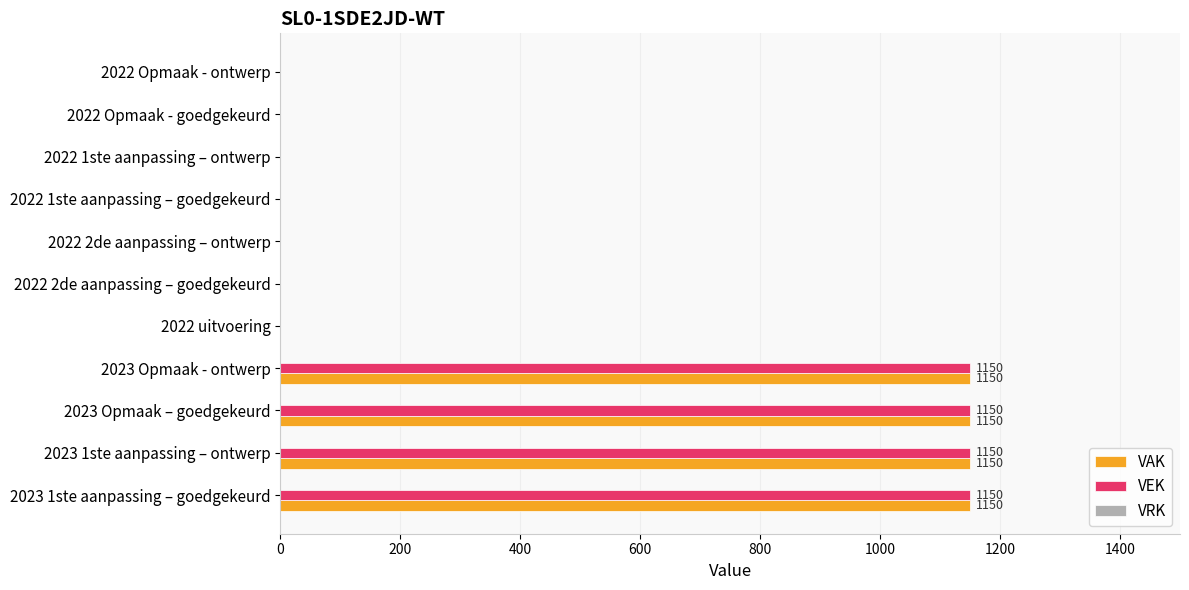

Is the value of VAK at 2023 1ste aanpassing – ontwerp greater than the value of VEK at 2022 2de aanpassing – goedgekeurd?

Yes